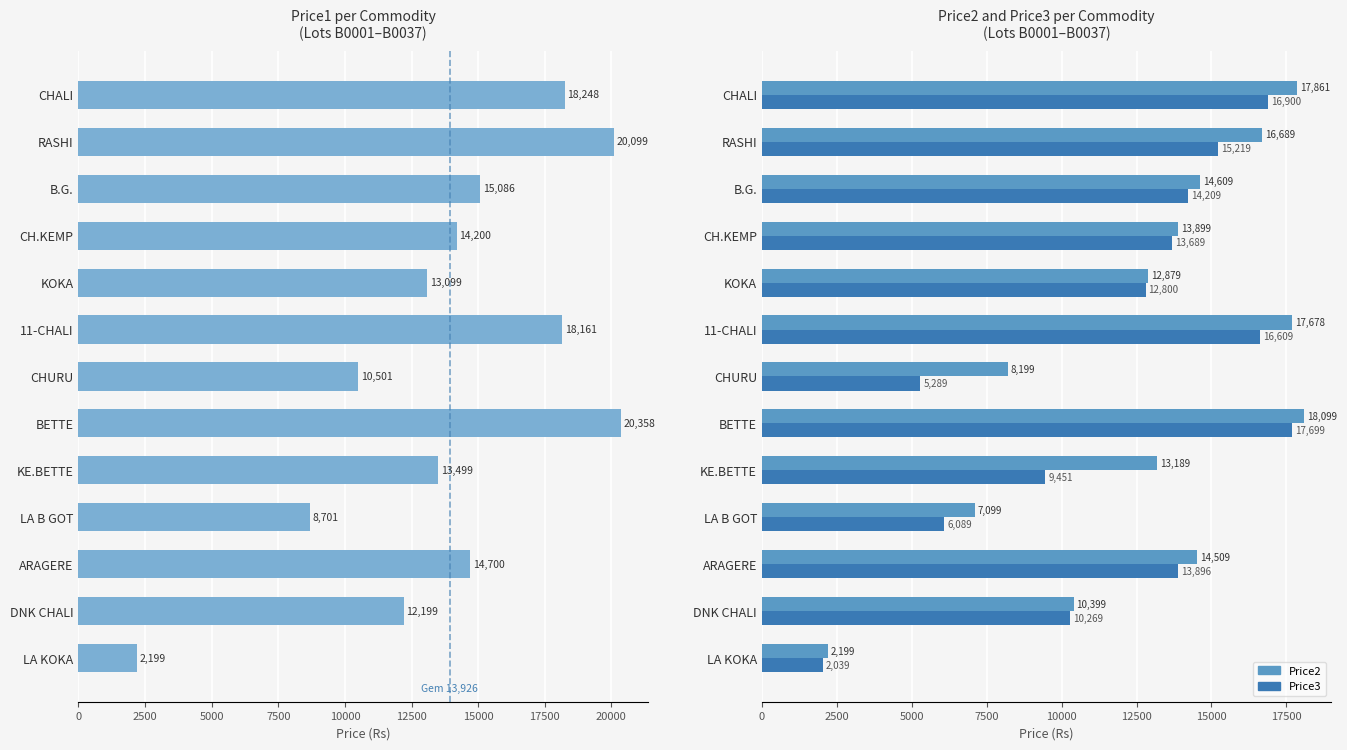

What is the difference between the highest and lowest values at KE.BETTE?

4048